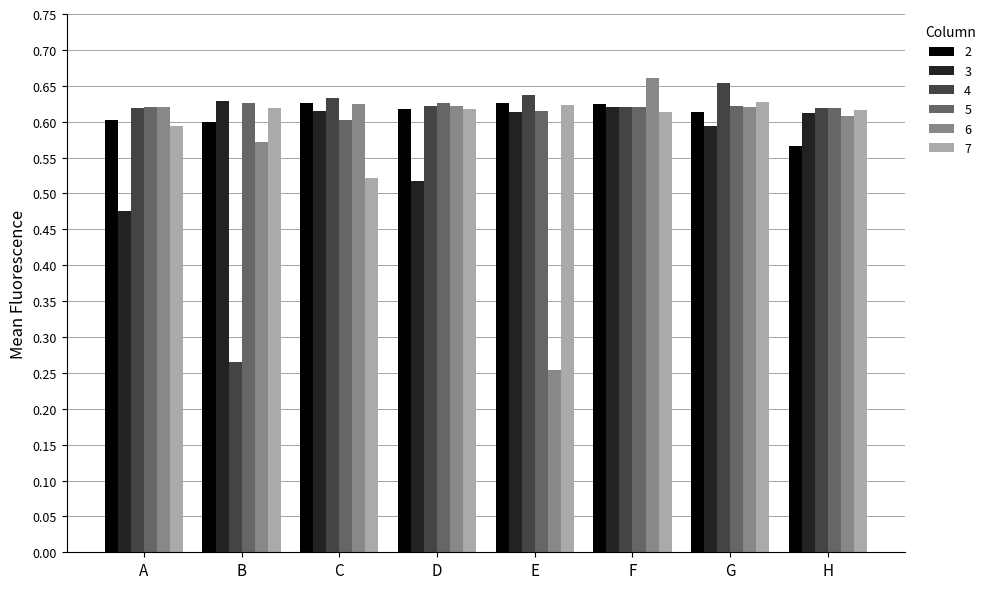

Between C and G, which series saw the biggest shift?

7